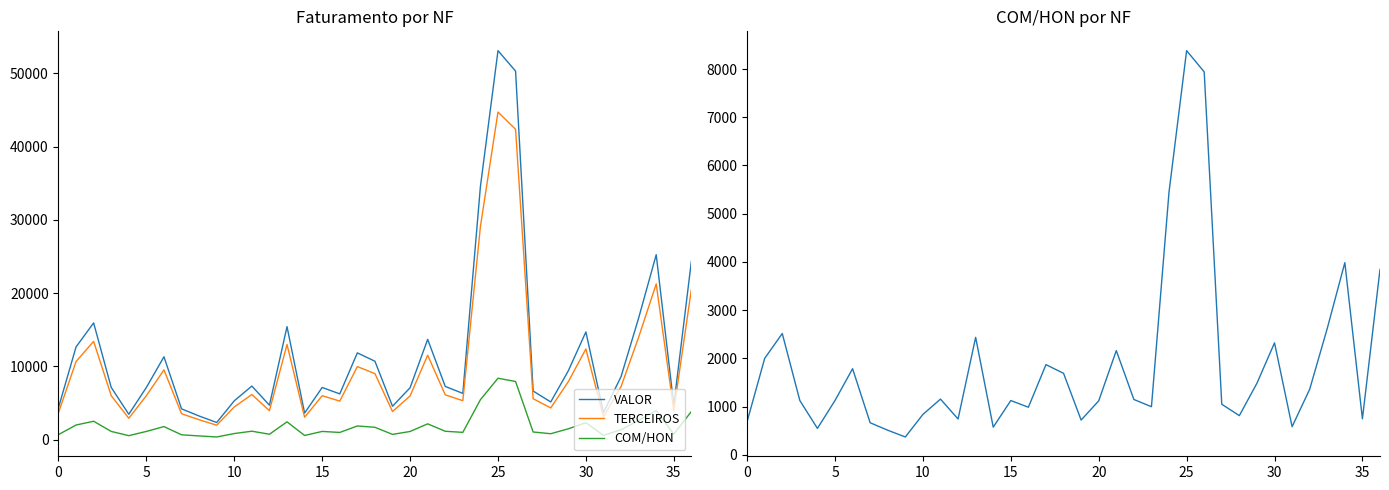

Which series has the largest total across all categories?

VALOR